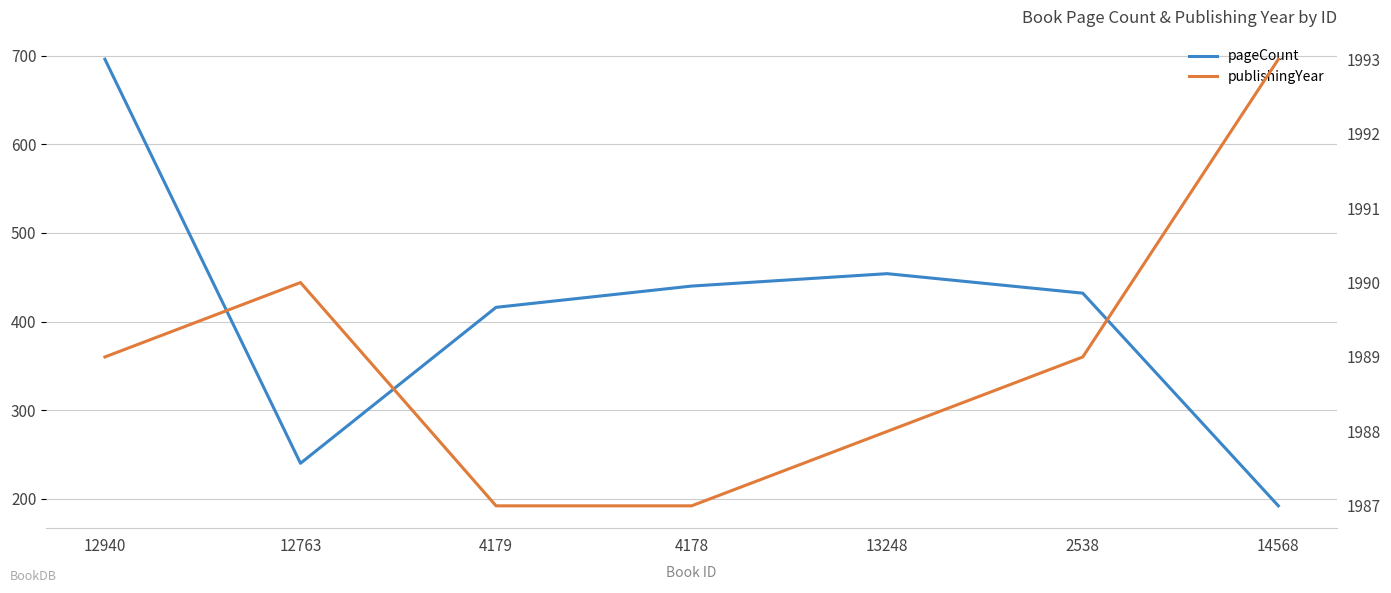

Rank the series at 13248 from highest to lowest value.

publishingYear, pageCount